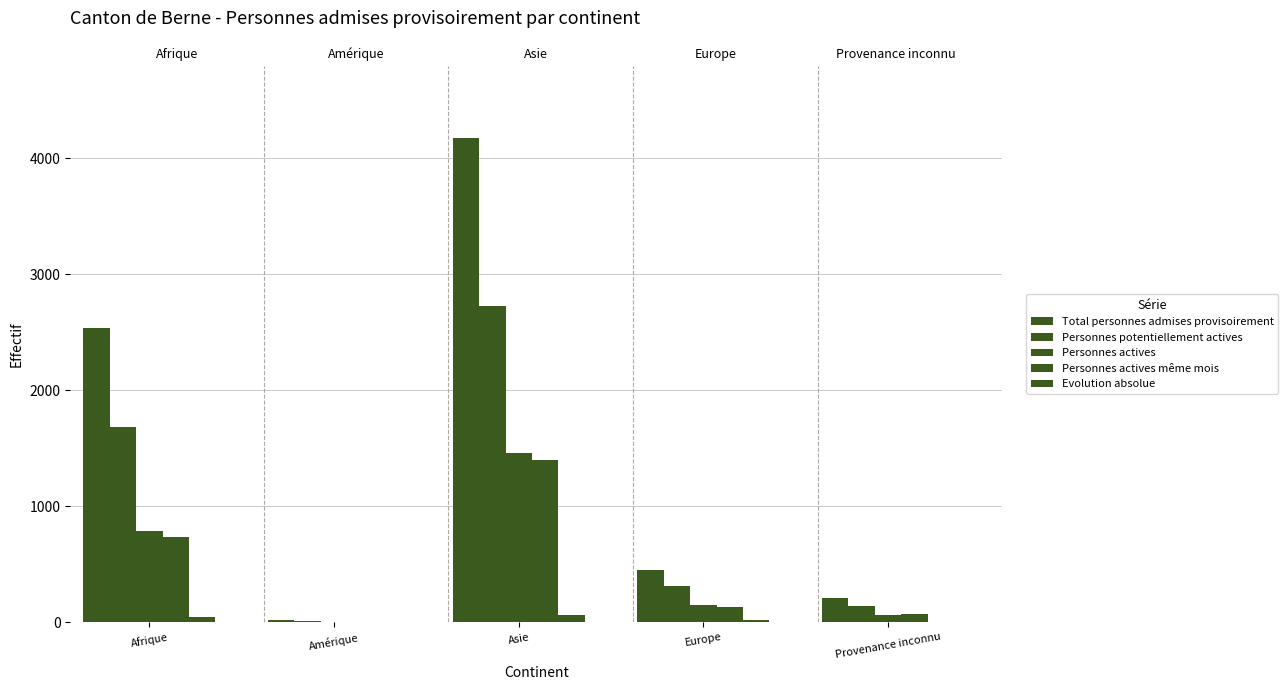

At which category is the sum across all series the highest?

Asie